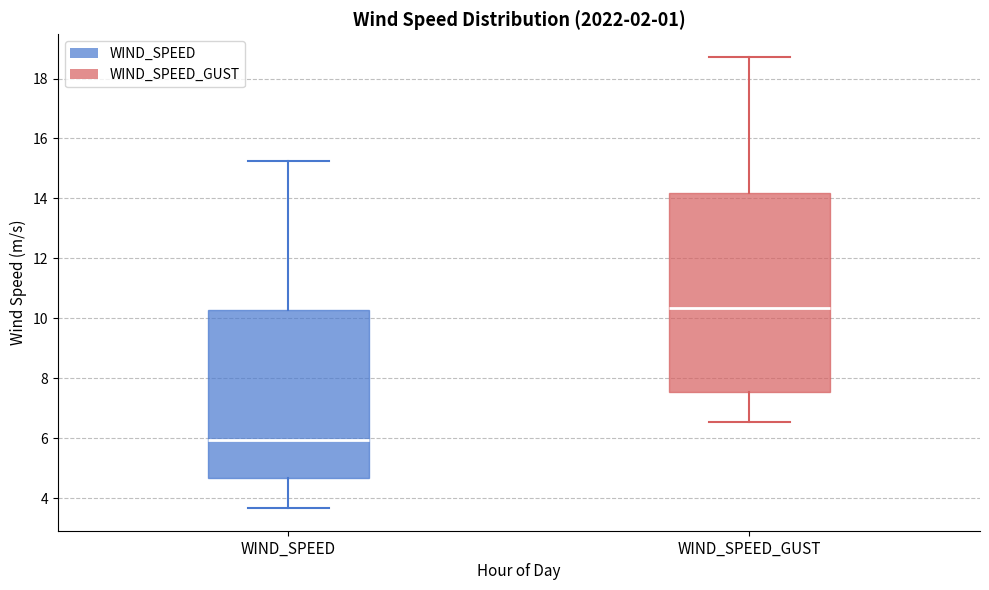

Which box's median line is the lowest?

WIND_SPEED